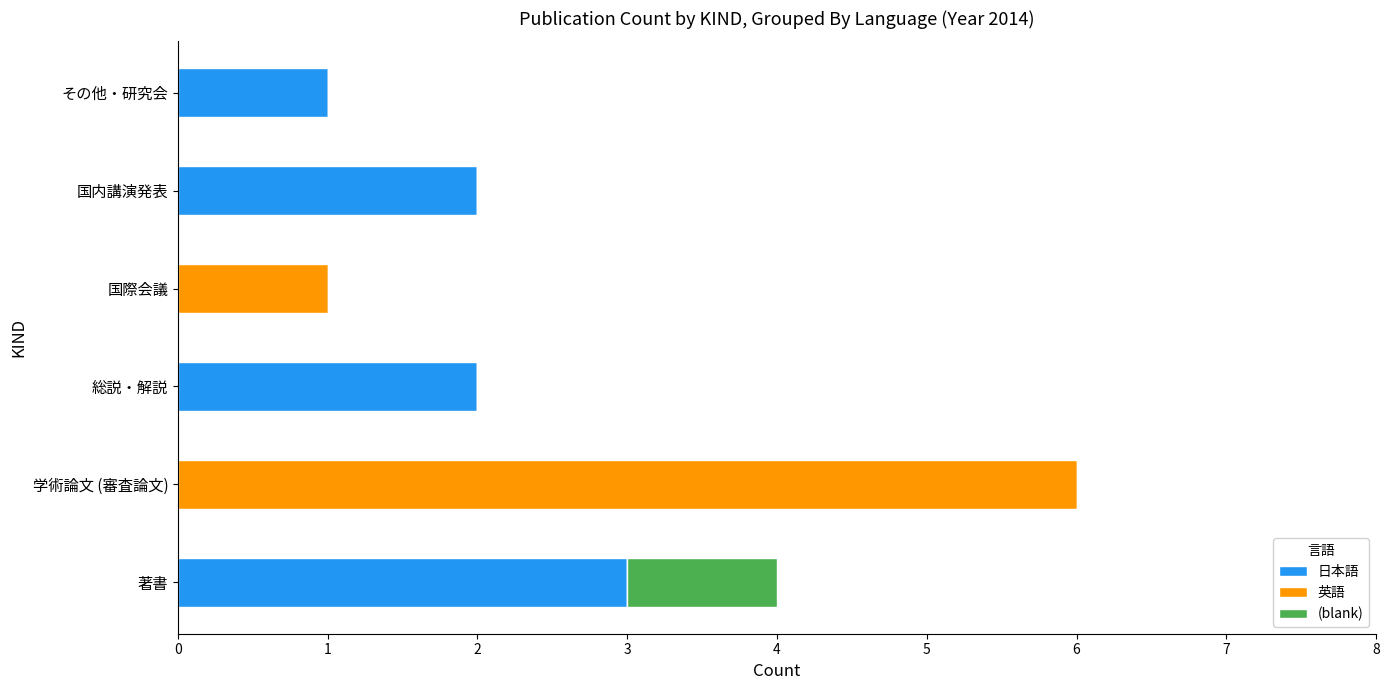

Which category has the highest value in the 日本語 series?

著書